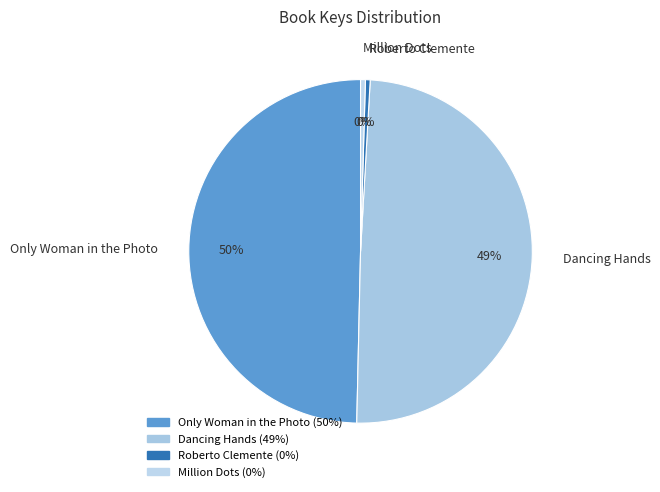

Is the sum of Roberto Clemente and Million Dots greater than half?

No